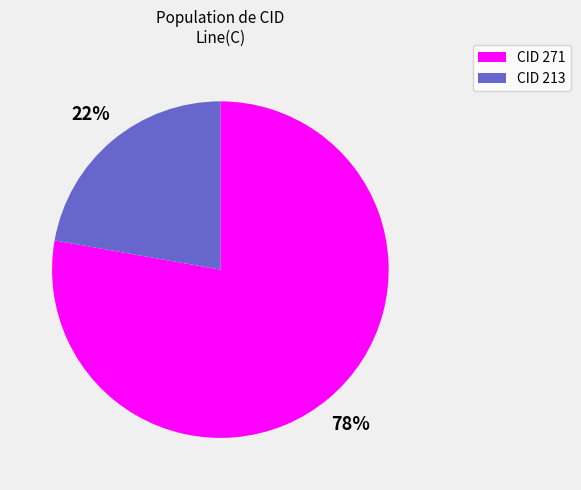

Rank the categories by value from lowest to highest.

CID 213, CID 271